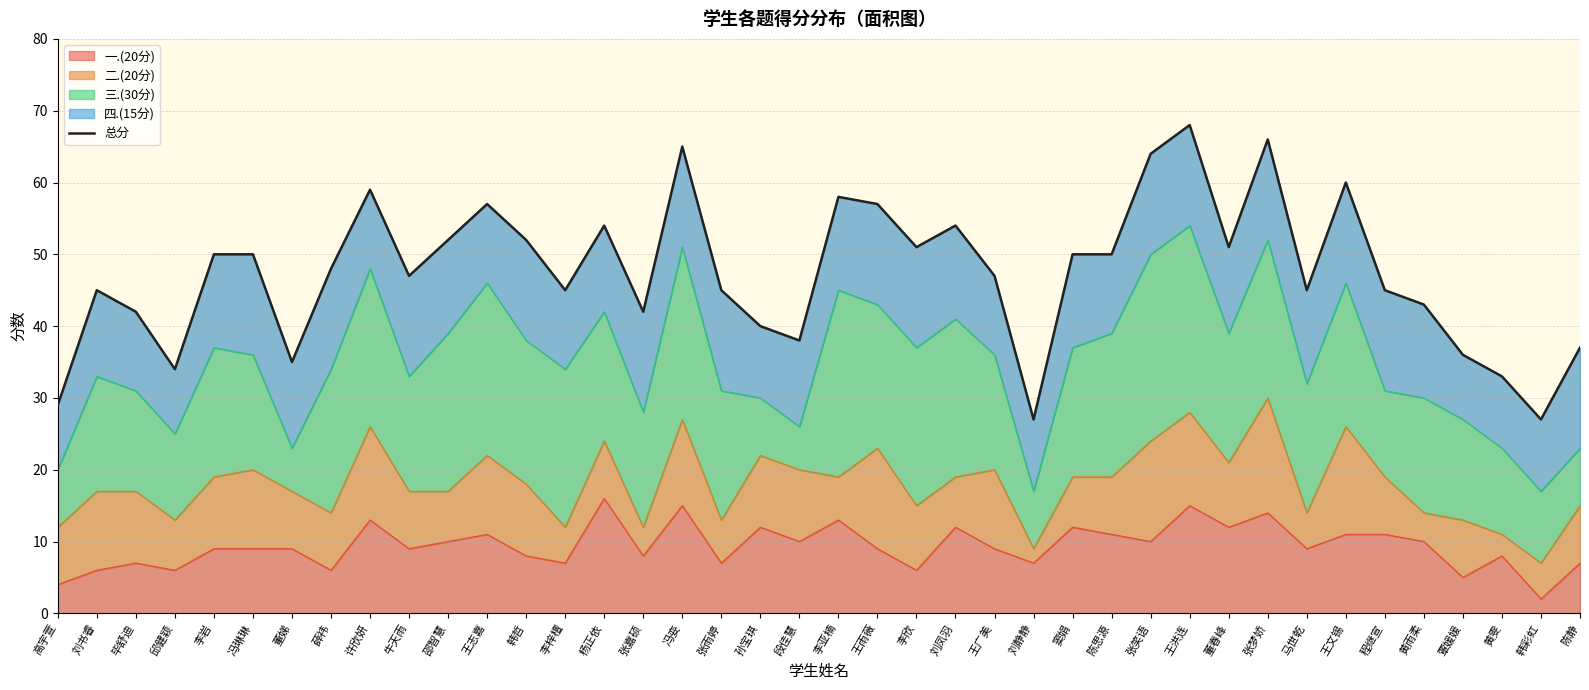

What is the label of the 8th point from the left?

薛祎